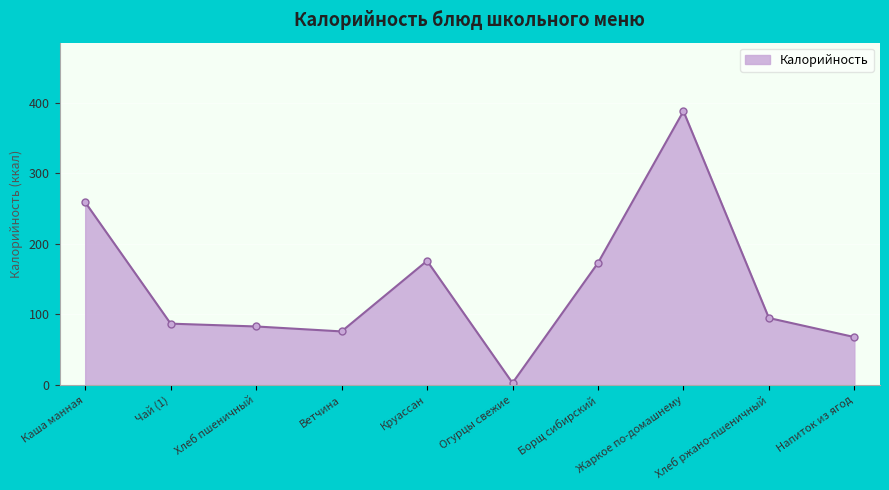

Reading left to right, list all the values displayed in this chart.

259	87	83	76	176	3	173	388	95	68